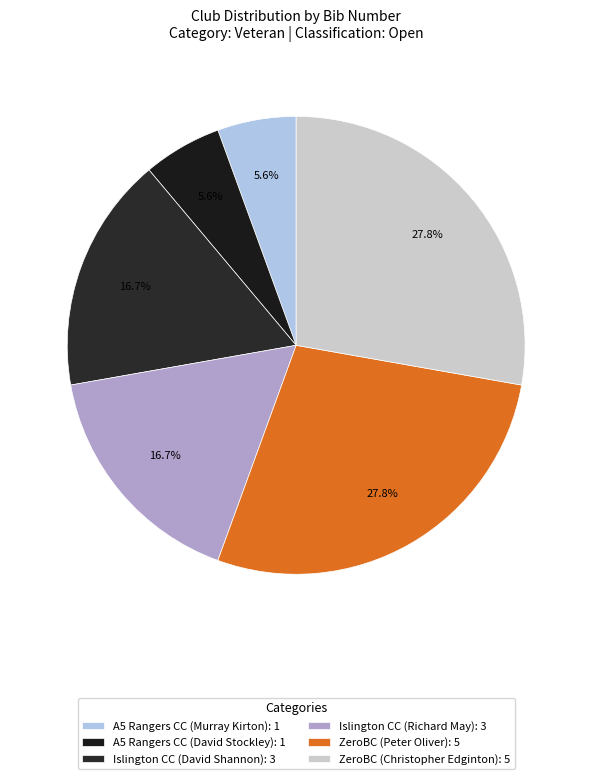

What is the total percentage of ZeroBC (Peter Oliver) and A5 Rangers CC (Murray Kirton)?

33.3%